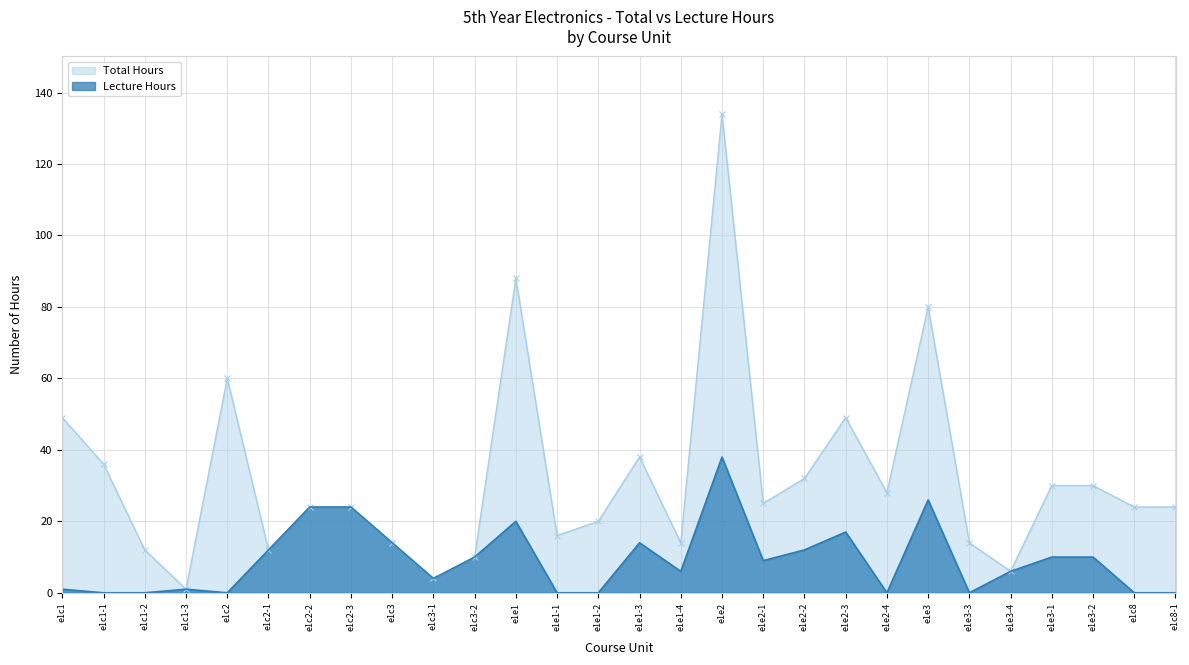

Is it true that Total equals 8 at e1e3-3?

False